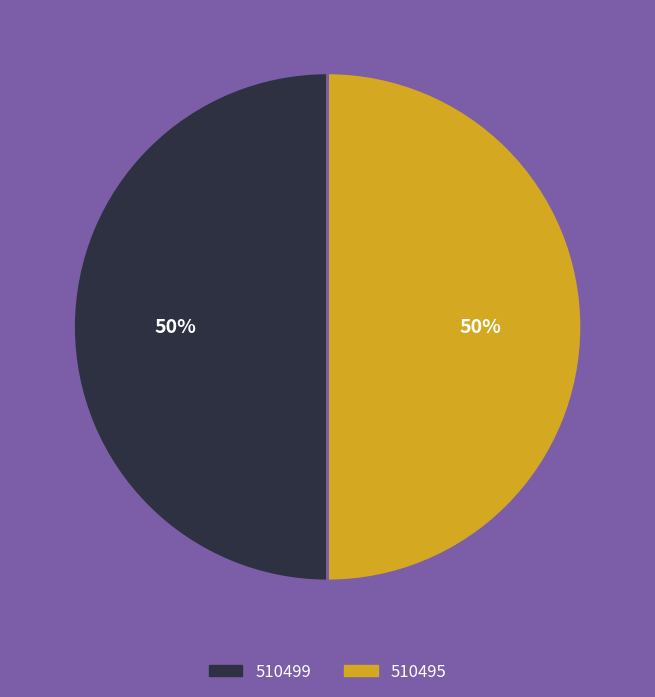

Count the number of slices in the pie.

2